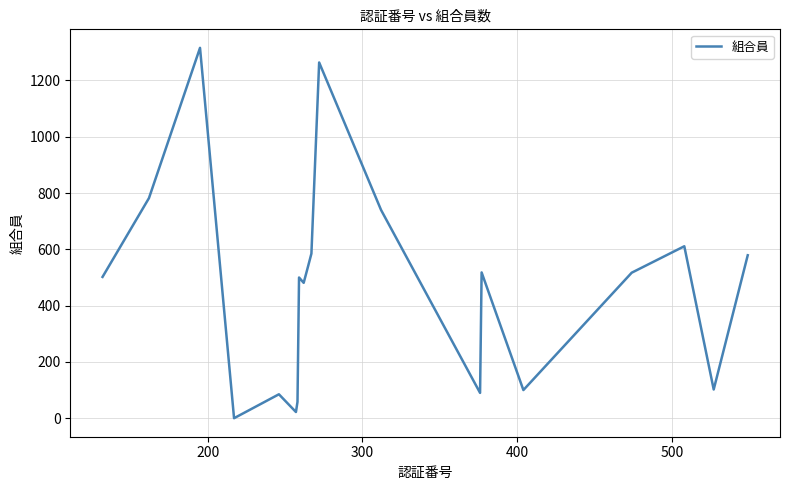

What is the maximum value shown in the chart?

1316